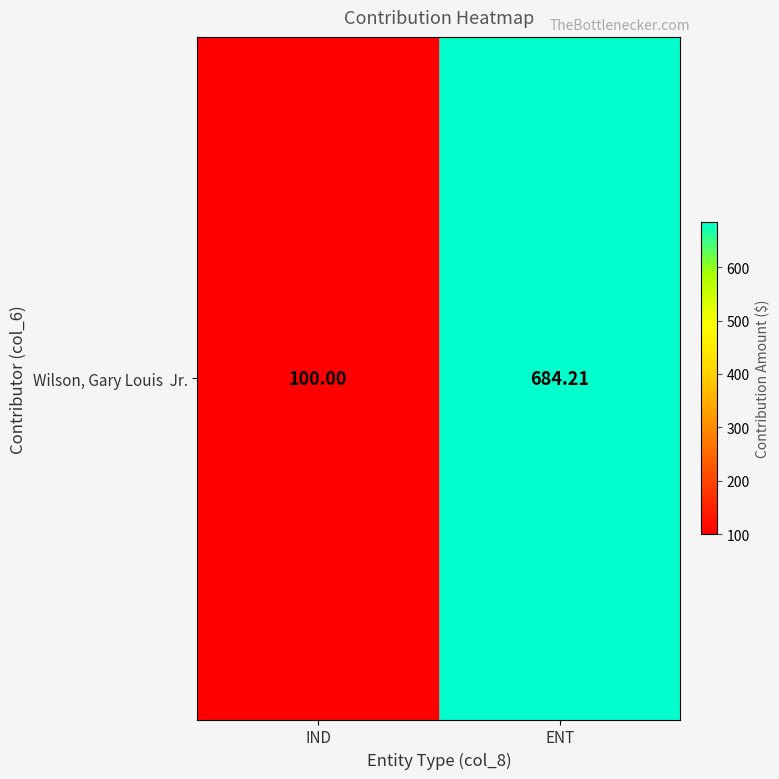

Is it true that the value at IND is 28.8?

False